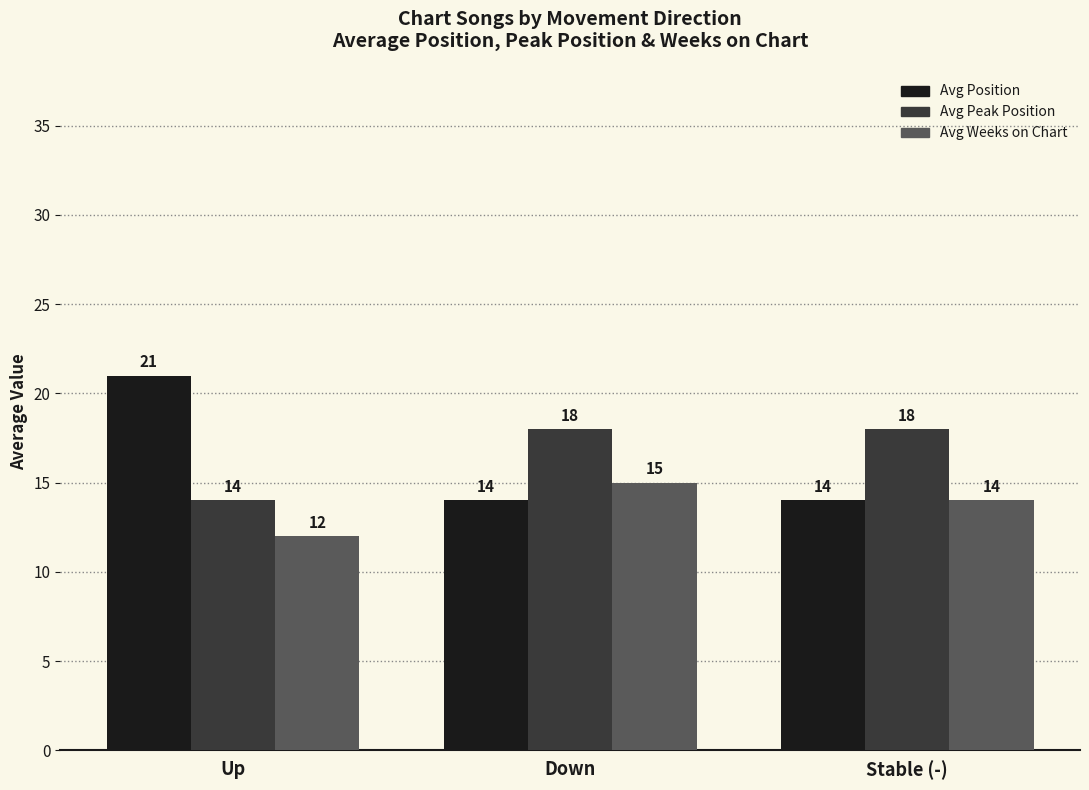

What is the difference between the maximum and minimum values in the Avg Position series?

7